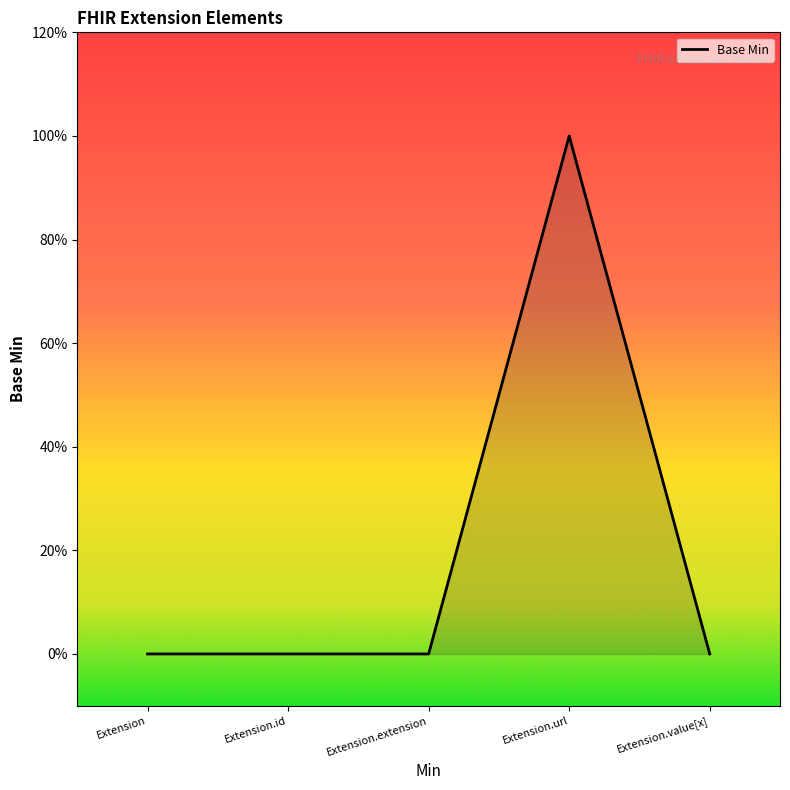

Between Extension.id and Extension.url, which is larger?

Extension.url